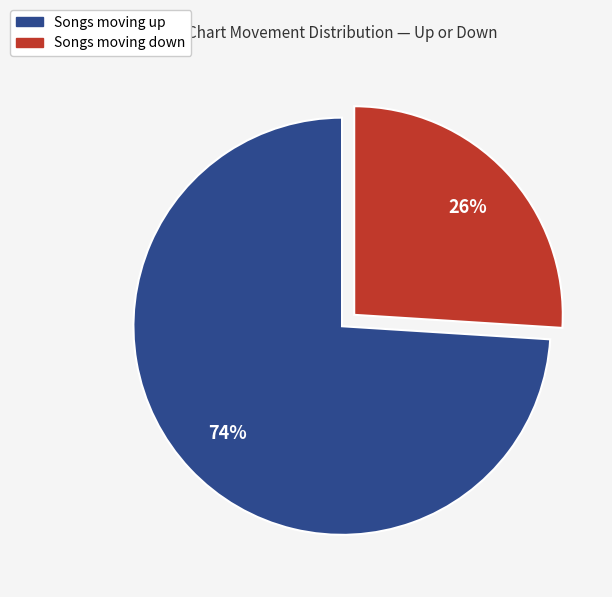

To the nearest percent, what is the difference between the largest and smallest slice percentages?

48%